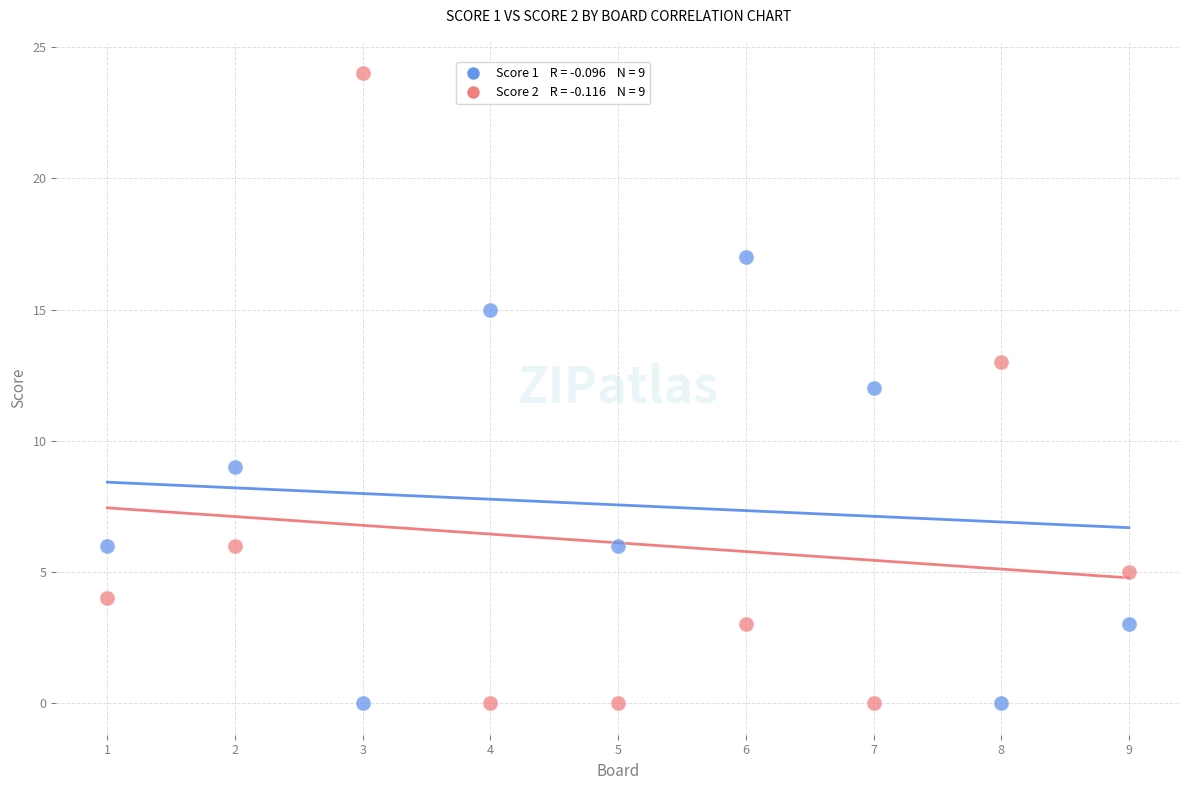

Across all data points, what is the range of X values (max minus min)?

8